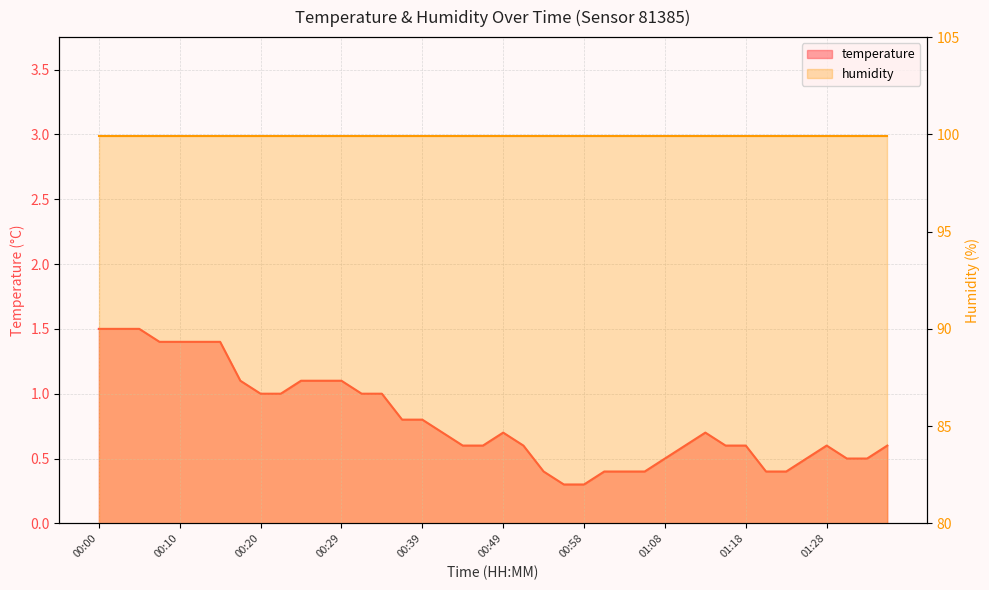

What is the minimum value shown in the chart?

0.3